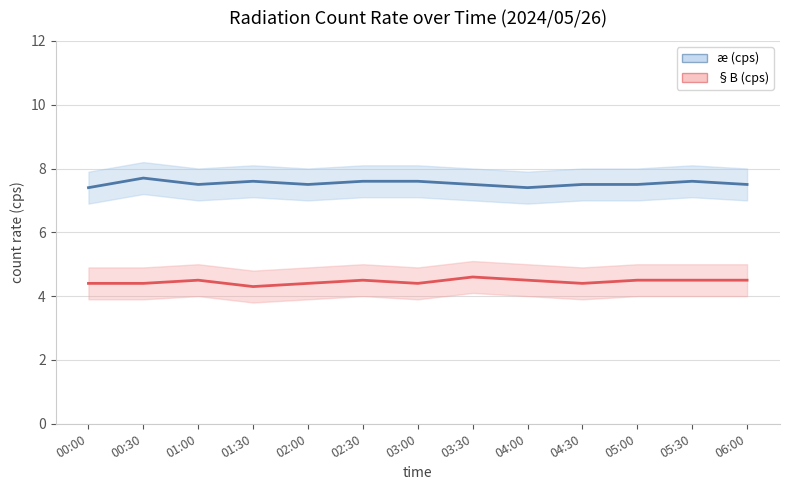

What is the total value across all series at 05:30?

12.1